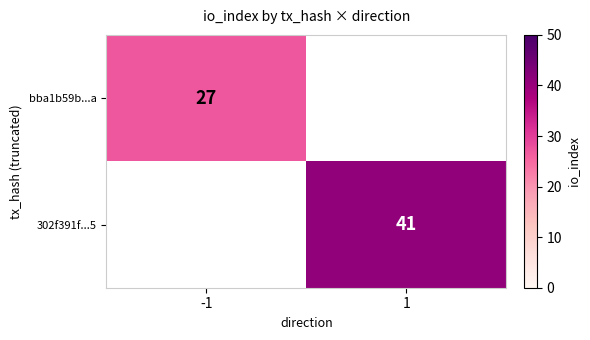

The 302f391f...5 series shows 24 at 1. True or false?

False